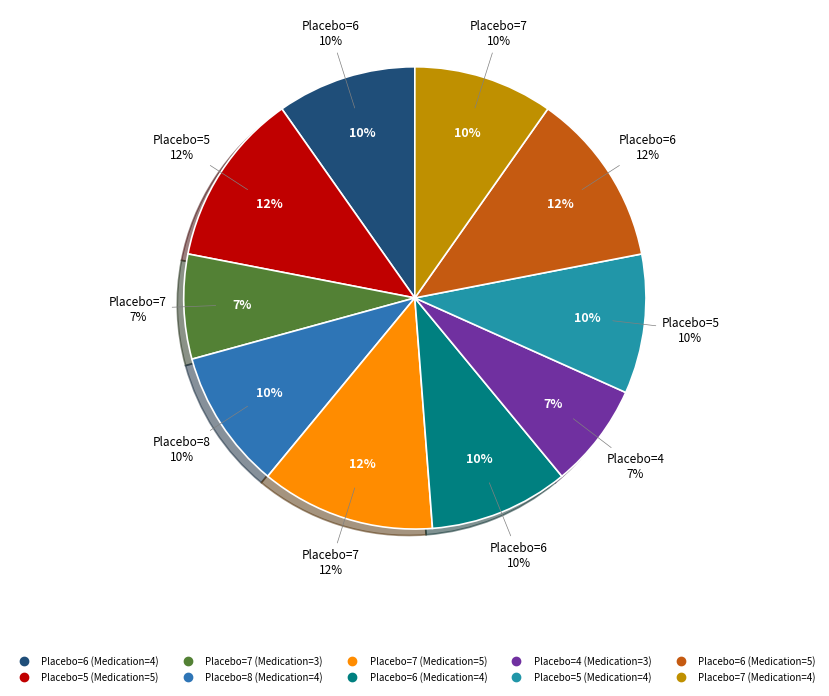

Is there any slice that represents more than half of the pie?

No